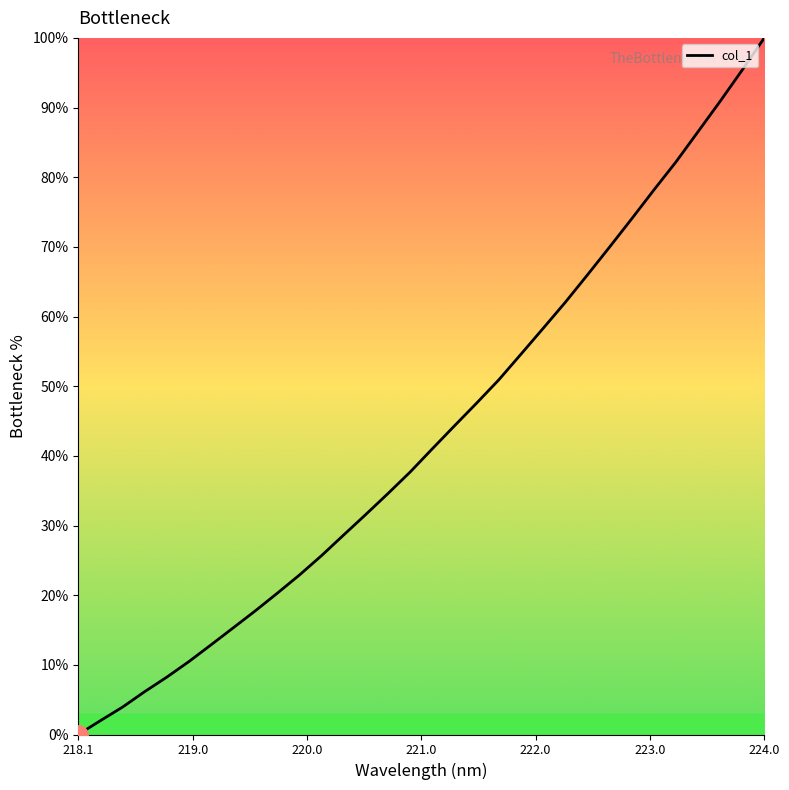

What is the maximum value shown in the chart?

100.0